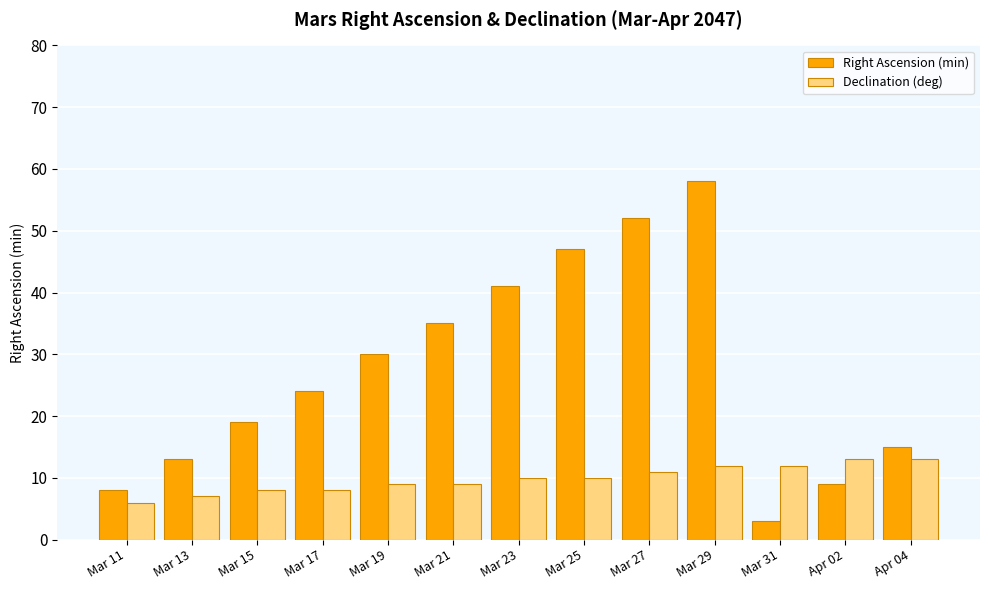

Is it true that Declination (deg) equals 13 at Apr 04?

True